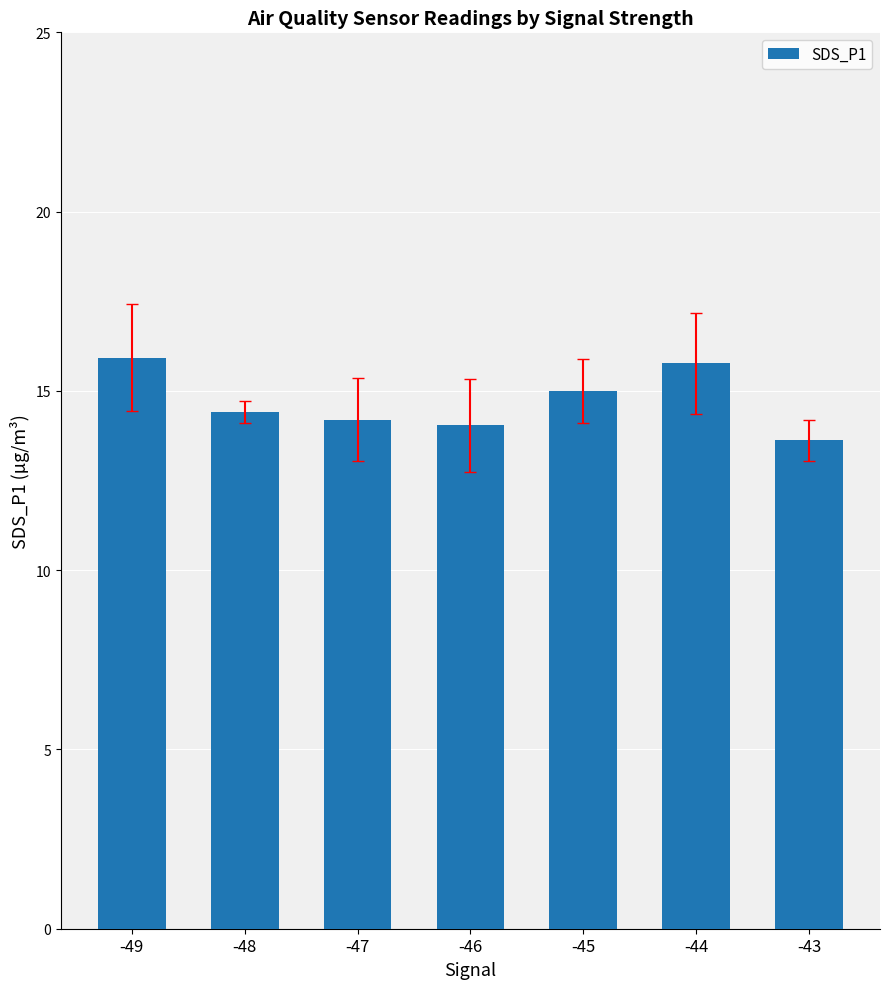

Which has a higher value, -49 or -43?

-49